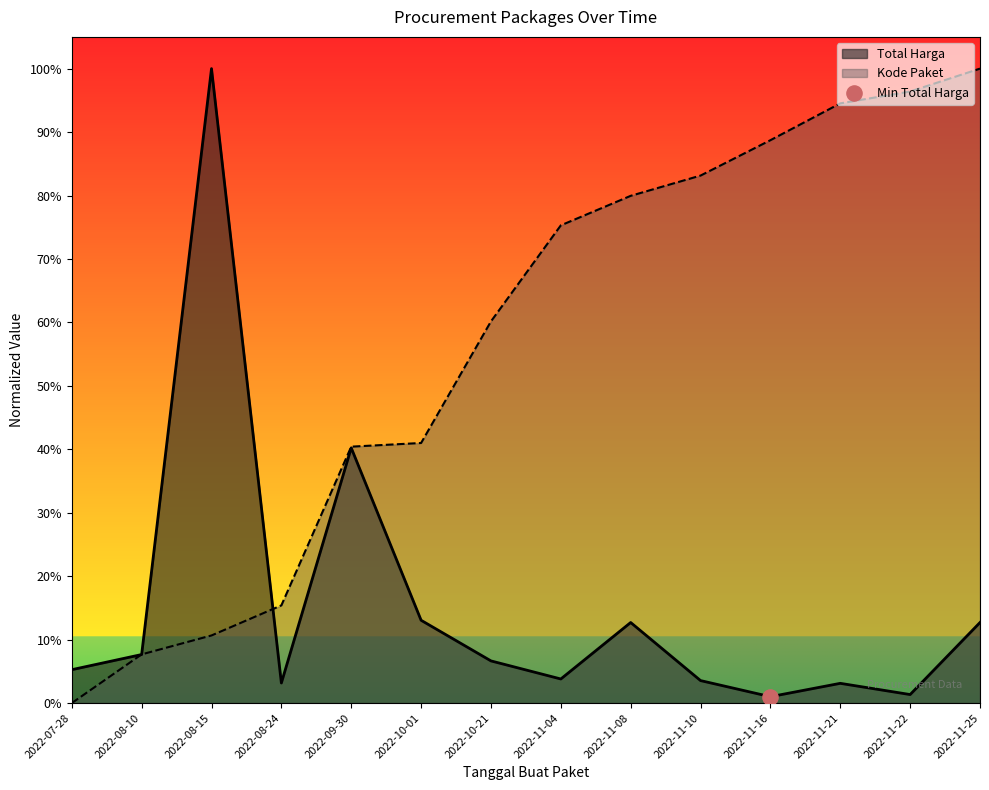

Which series has the largest Y range (max minus min)?

Kode Paket